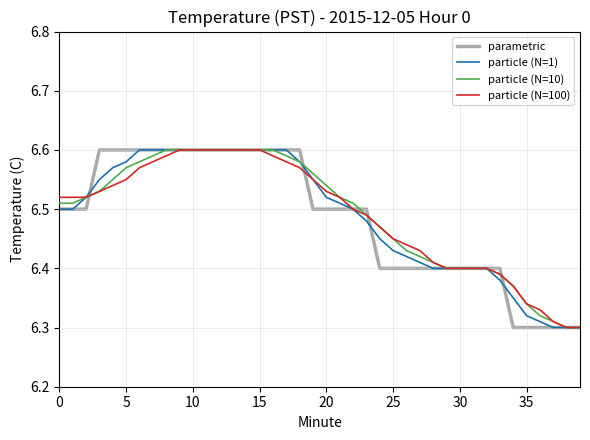

What are all the series names shown in the legend?

parametric, particle (N=1), particle (N=10), particle (N=100)